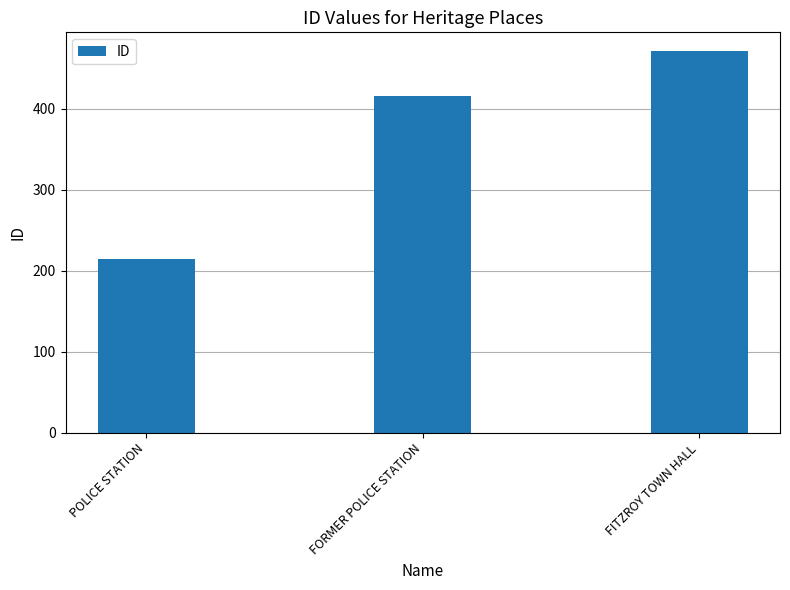

List the labels in order of value, smallest first.

POLICE STATION, FORMER POLICE STATION, FITZROY TOWN HALL